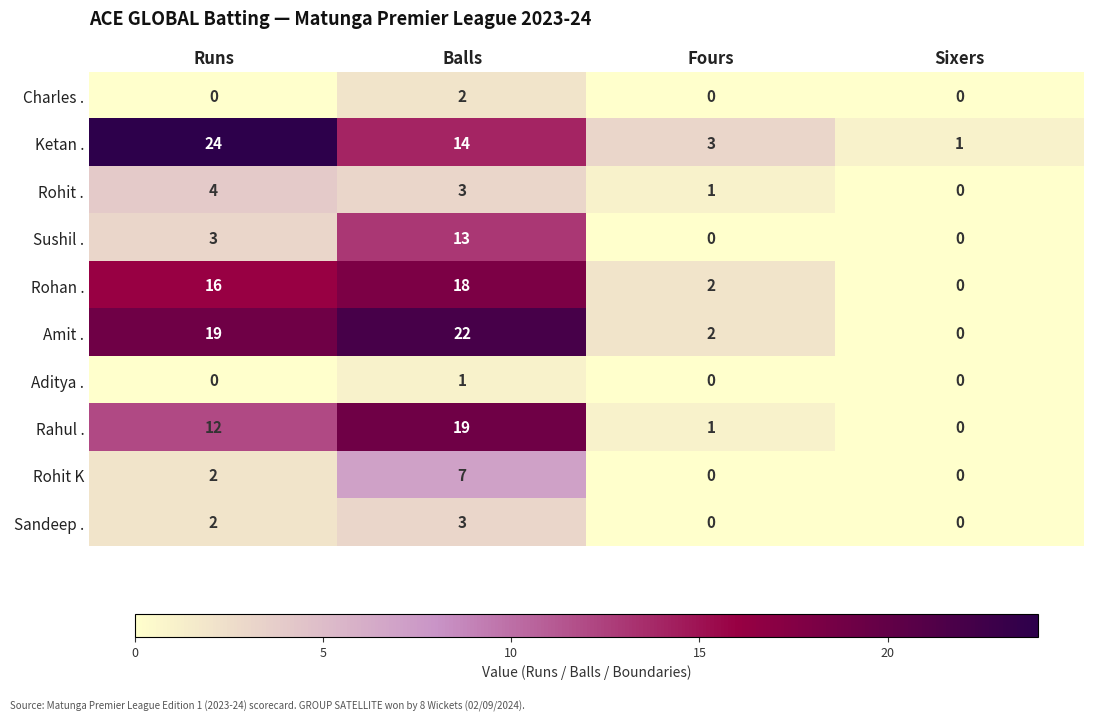

How many data points in Sushil . are less than 3?

2